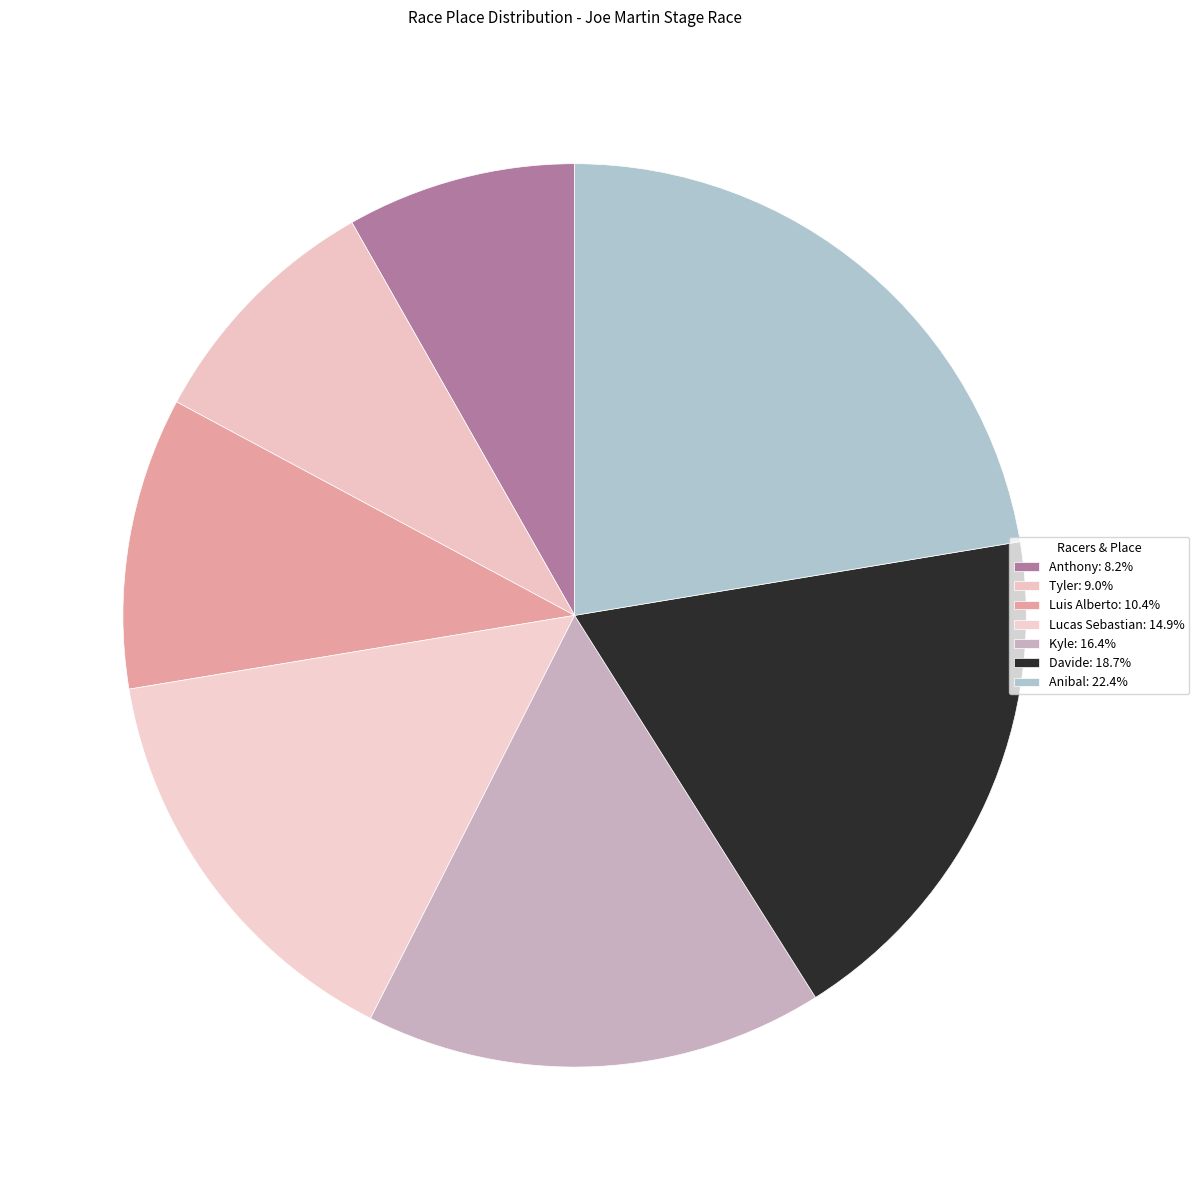

True or false: Anibal accounts for 22% of the total.

True